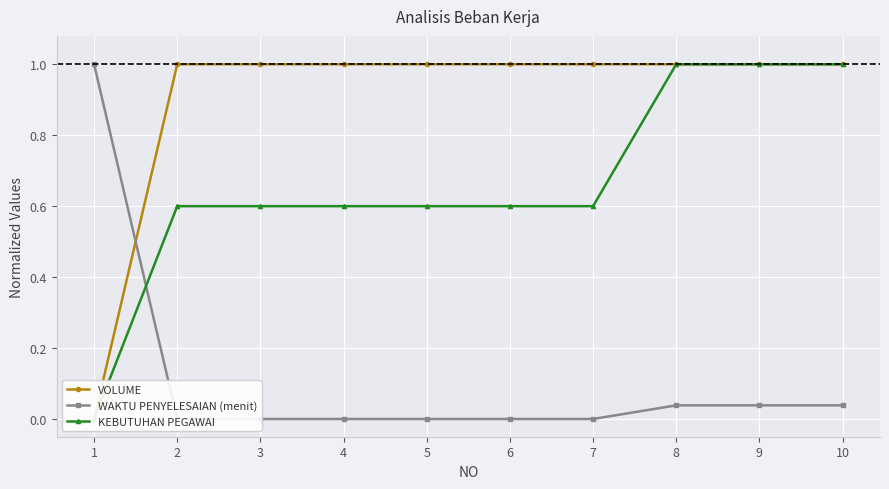

What is the difference between the WAKTU PENYELESAIAN (menit) values at 1 and 4?

1.0